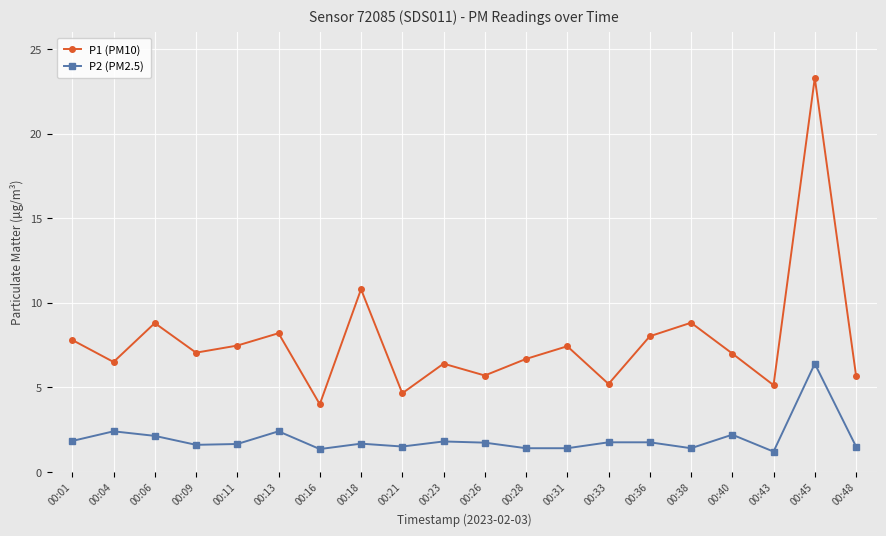

What is the maximum value for P1 (PM10)?

23.3